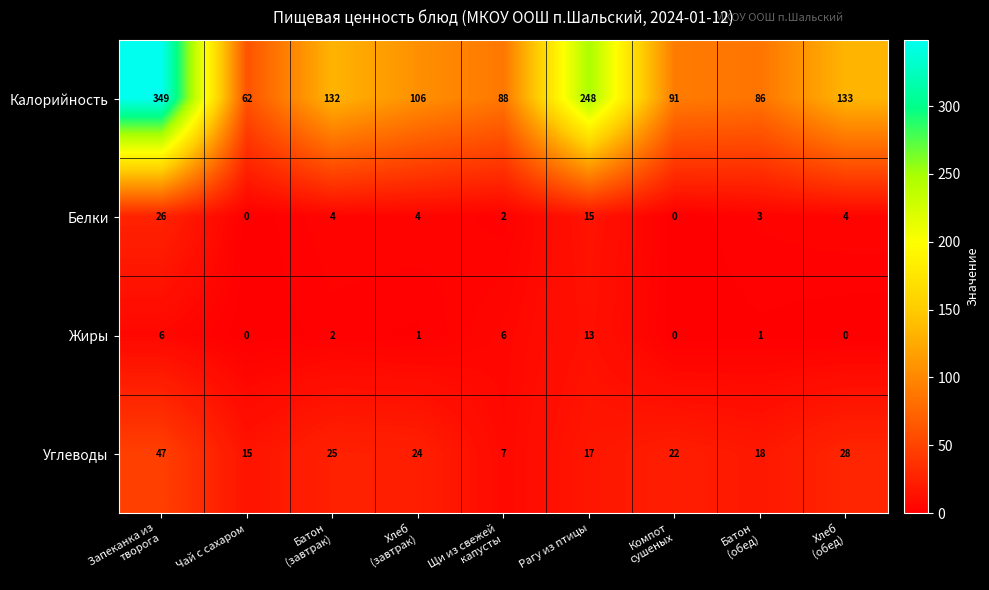

Rank the series by their maximum value, from lowest to highest.

Жиры, Белки, Углеводы, Калорийность